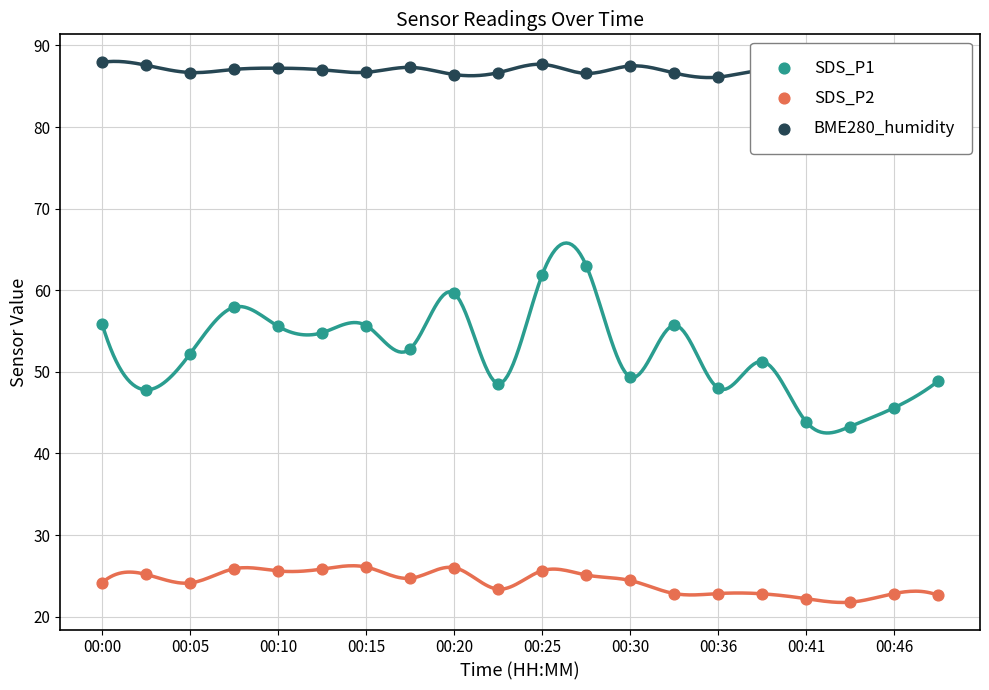

Which series has the largest total across all categories?

BME280_humidity